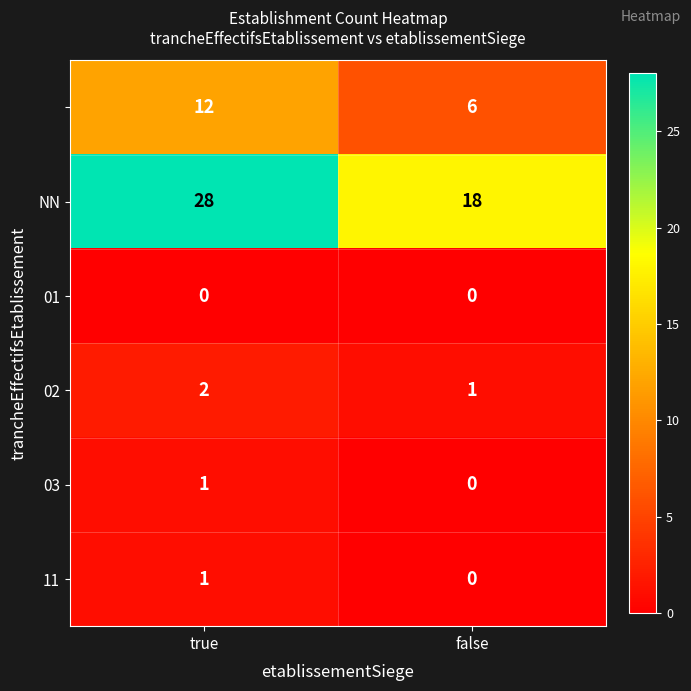

Which label corresponds to the largest value in the chart?

true